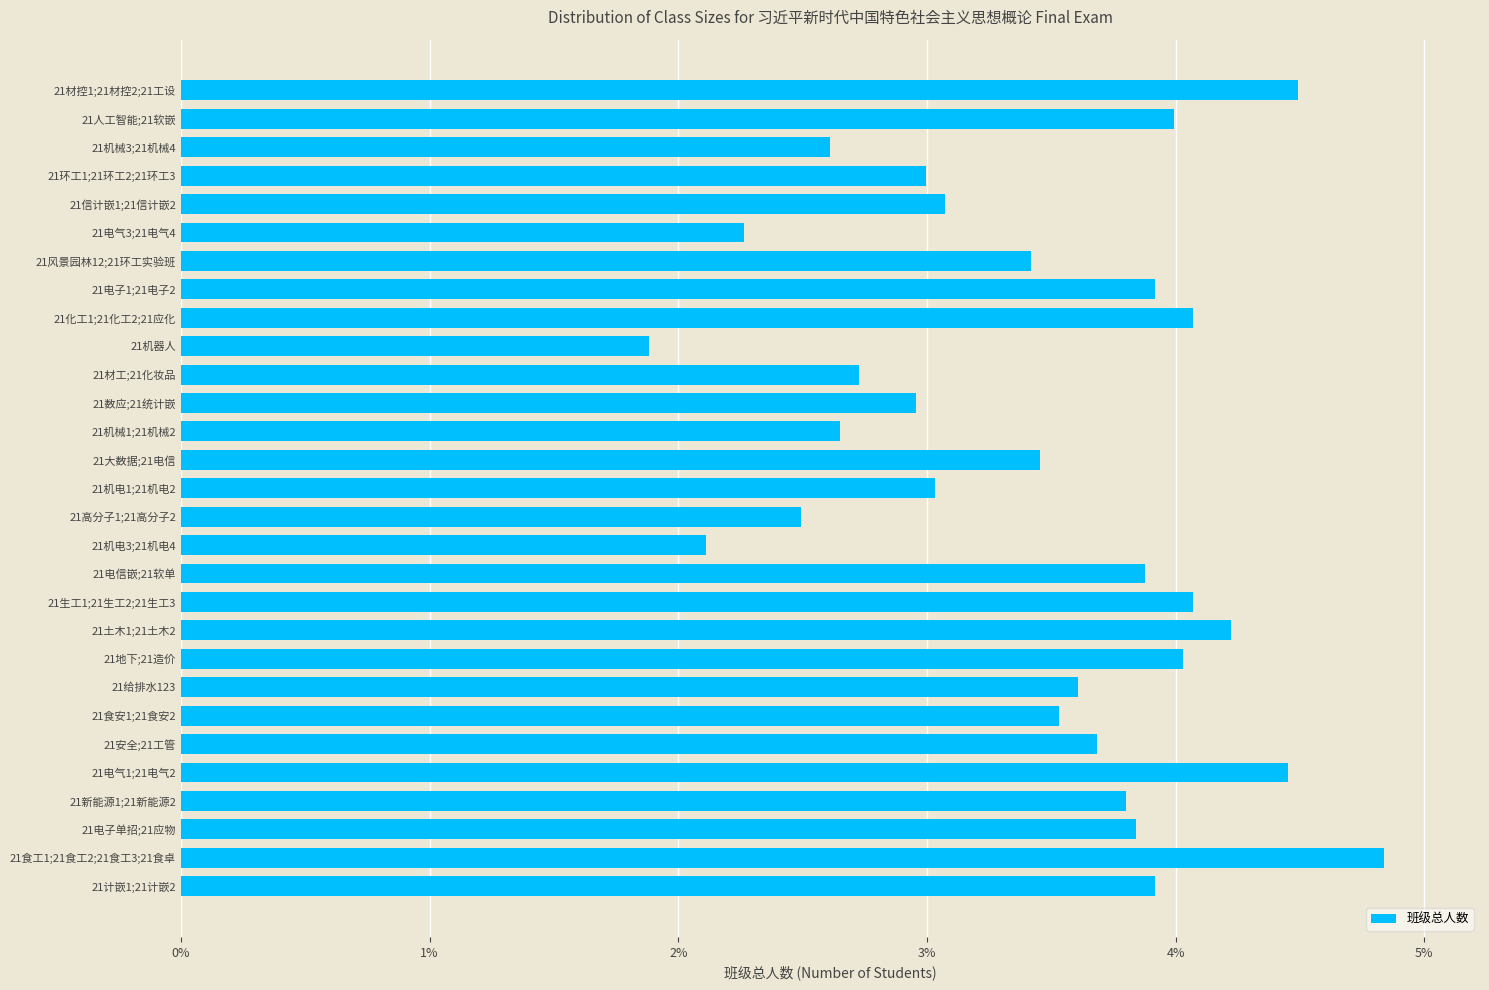

At which category does the chart reach its minimum across all series?

21机器人